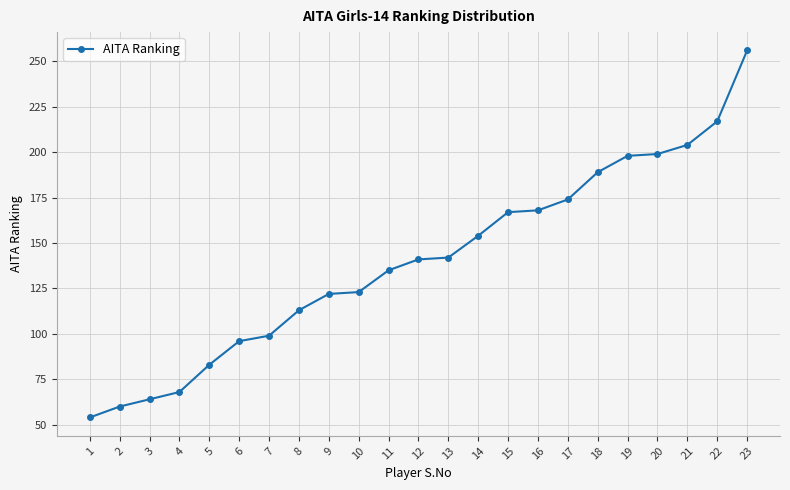

How many data points are less than 141?

11